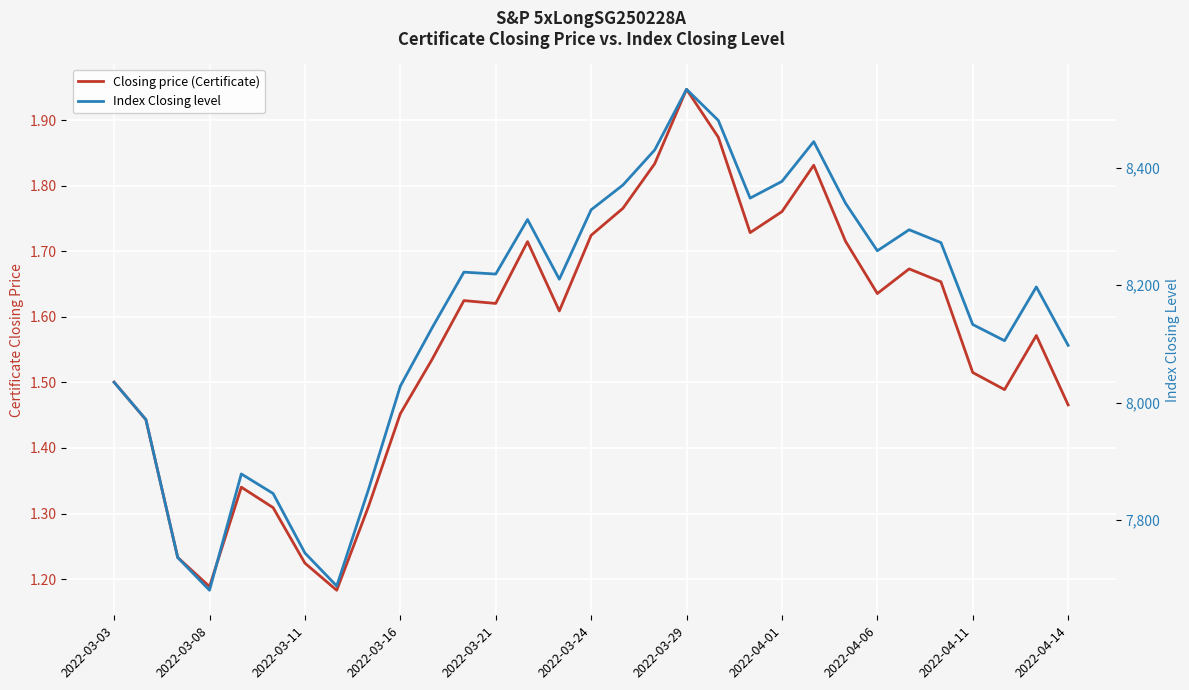

Does the chart display data point markers on the line(s)?

No